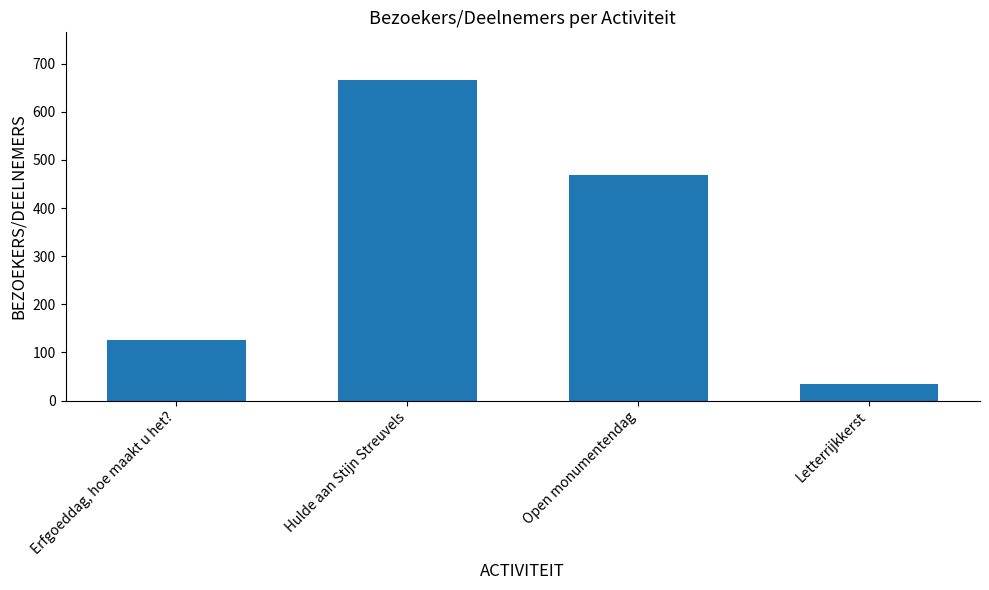

How many data points are less than 469?

2